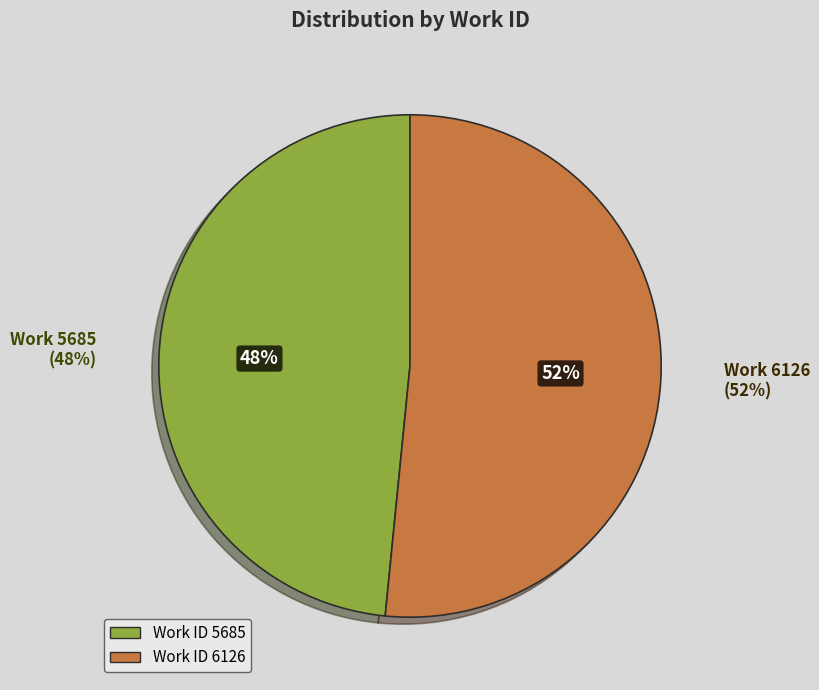

Is 5685 the majority of the pie?

No